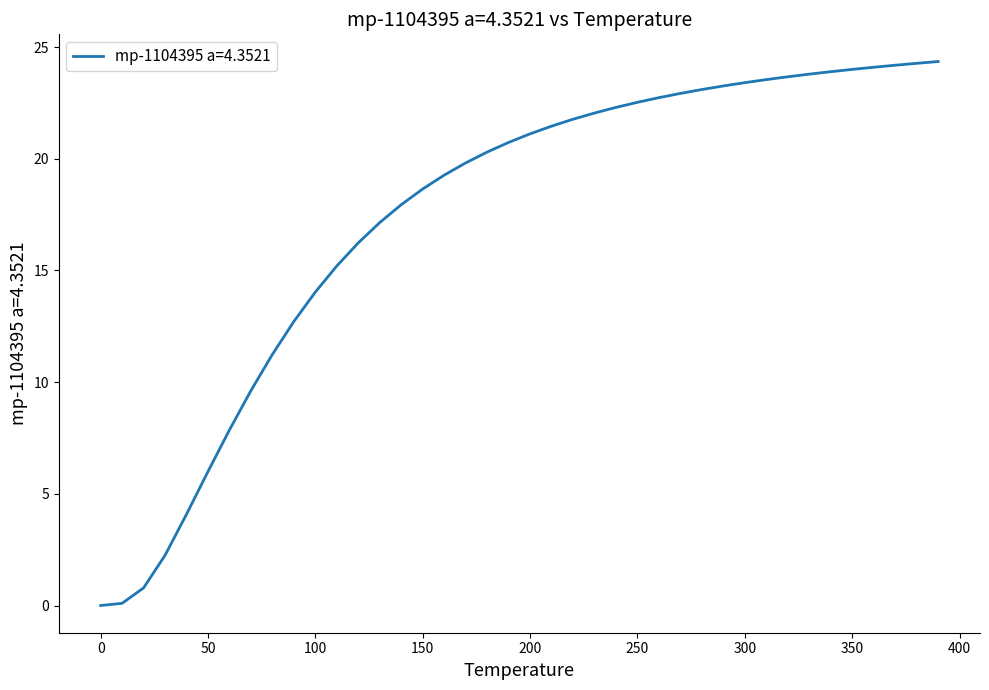

What is the difference between the maximum and minimum values?

24.4